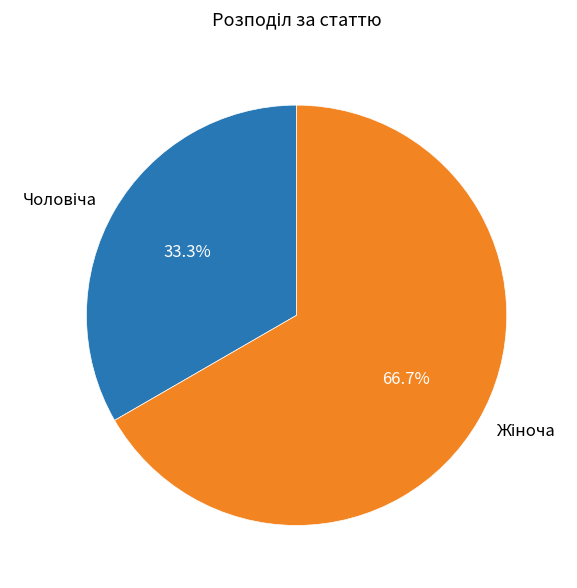

Is there any slice that represents more than half of the pie?

Yes